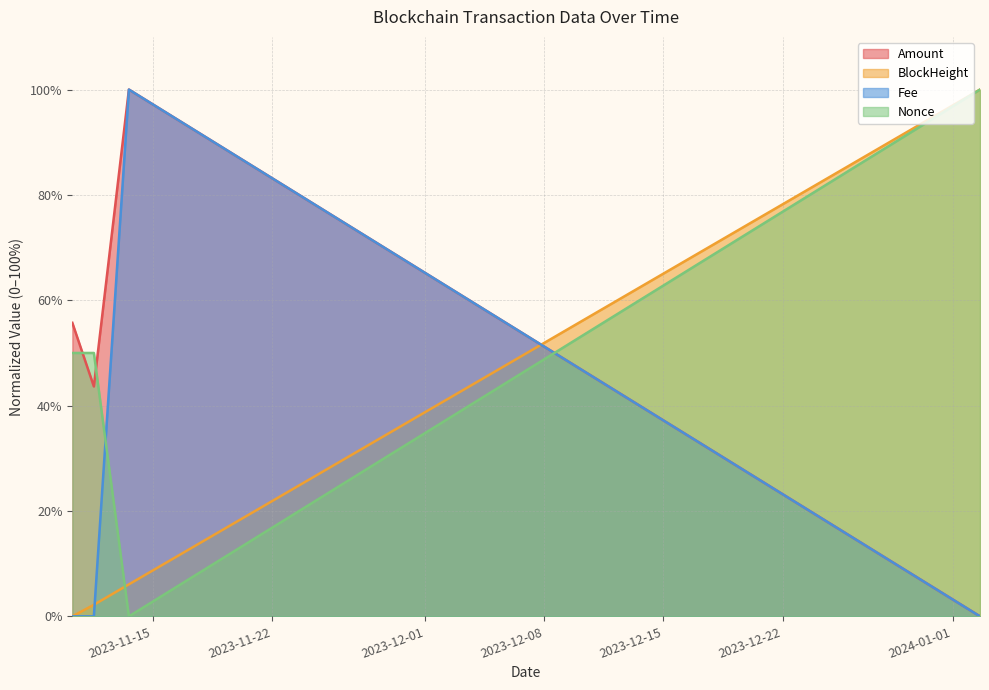

At 2024-01-02 14:18:00, list the series in order from smallest to largest.

Amount, Fee, BlockHeight, Nonce